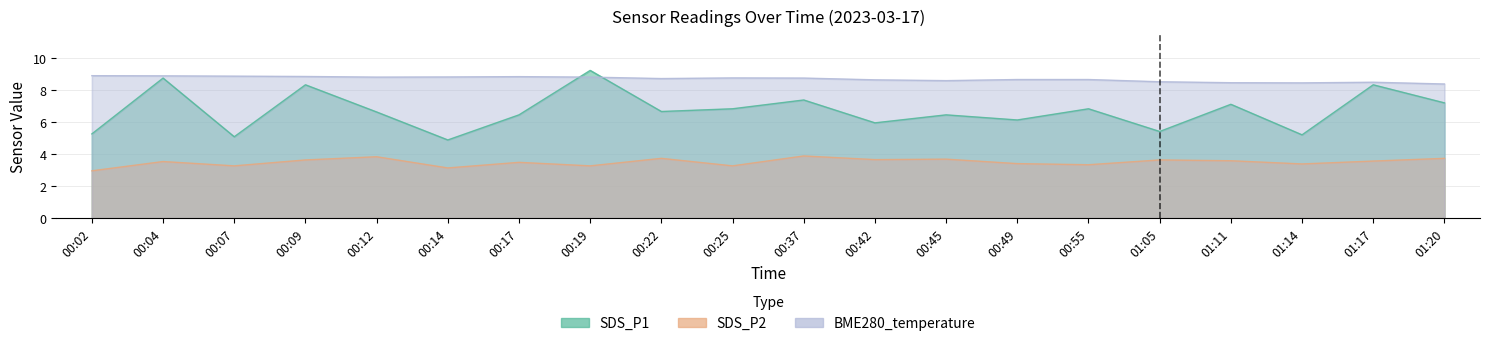

Does the chart have visible grid lines?

Yes